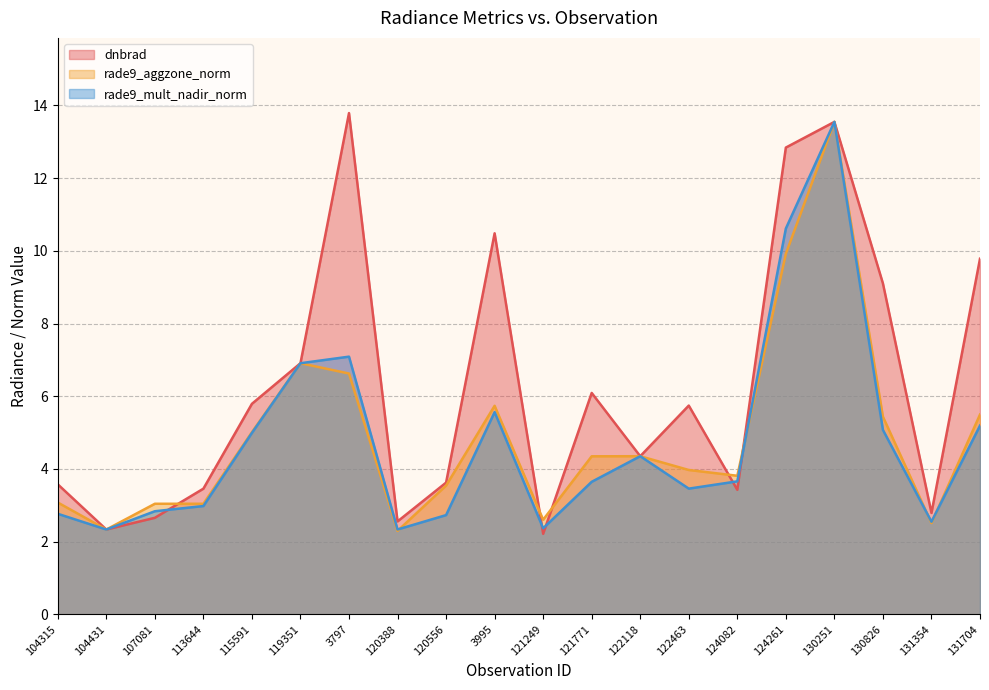

Where does the rade9_aggzone_norm series first go above 4?

115591